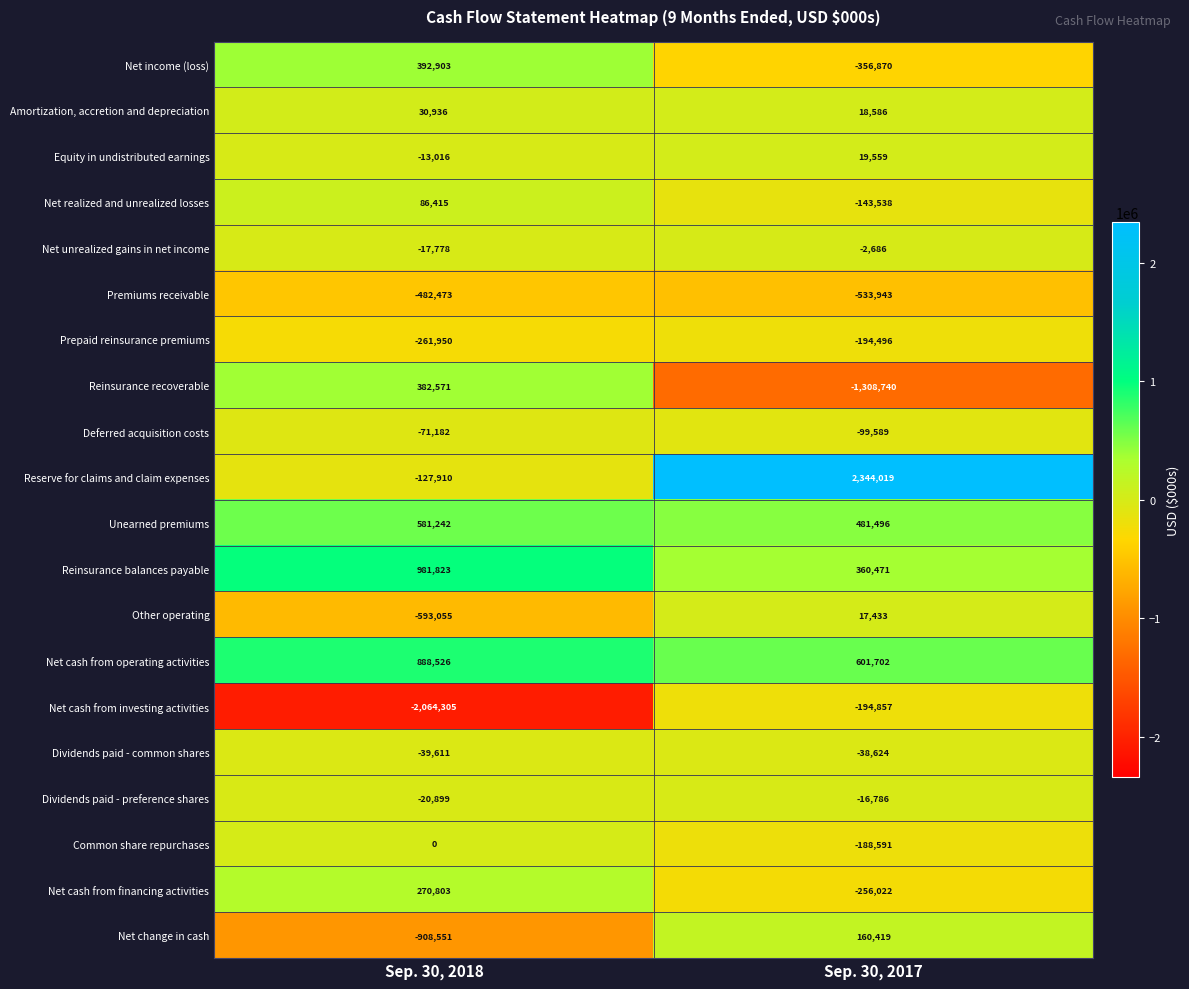

How many data points does each series have?

2